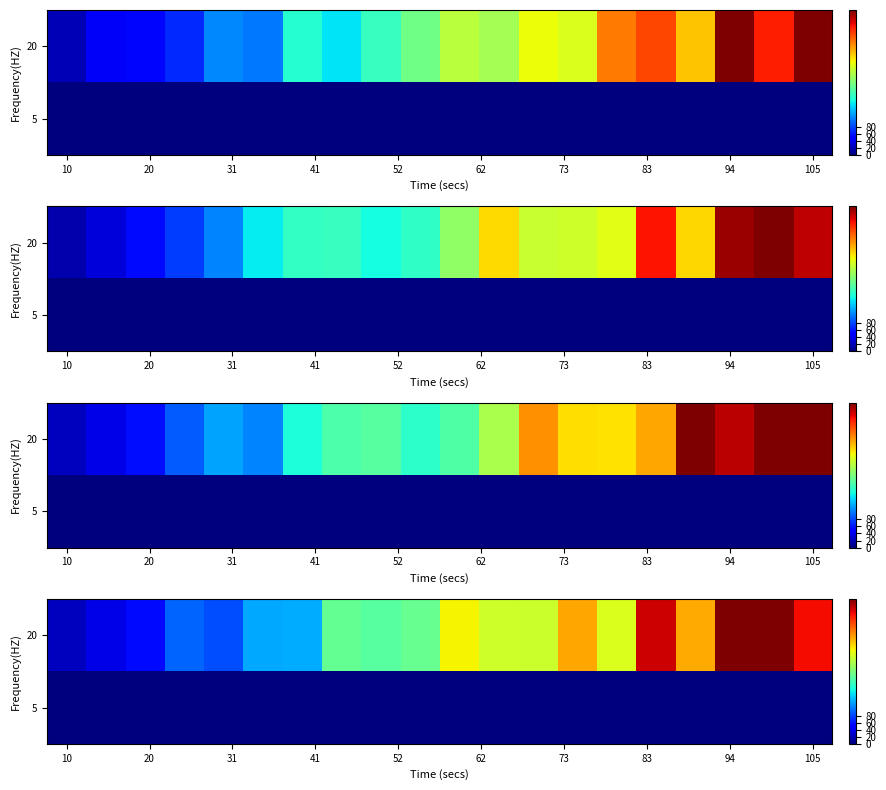

What is the total value across all series at 11?

247.5